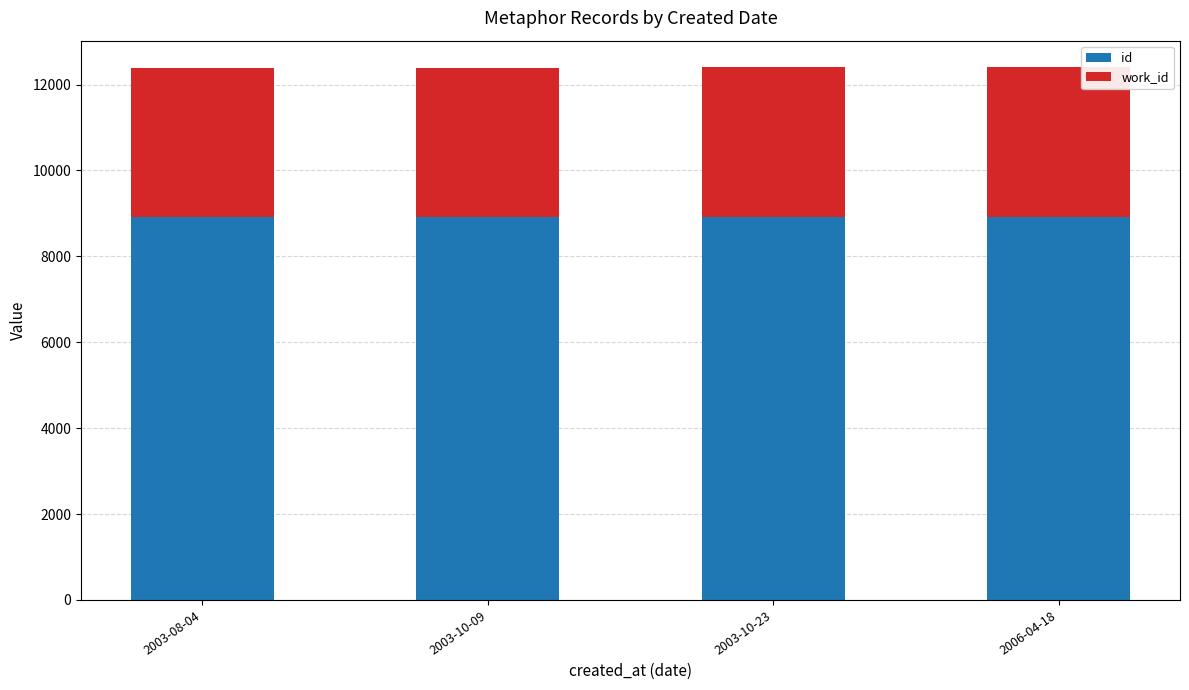

What is the sum of all id values?

35690